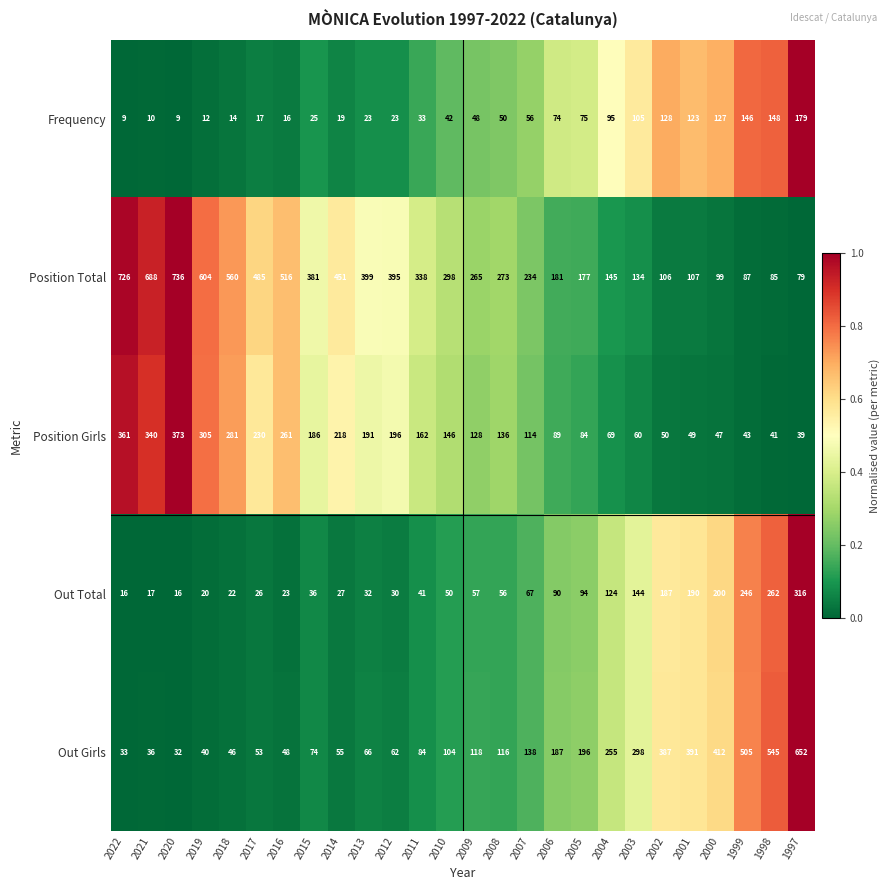

The value of Position Girls at 2015 is 39. True or false?

False